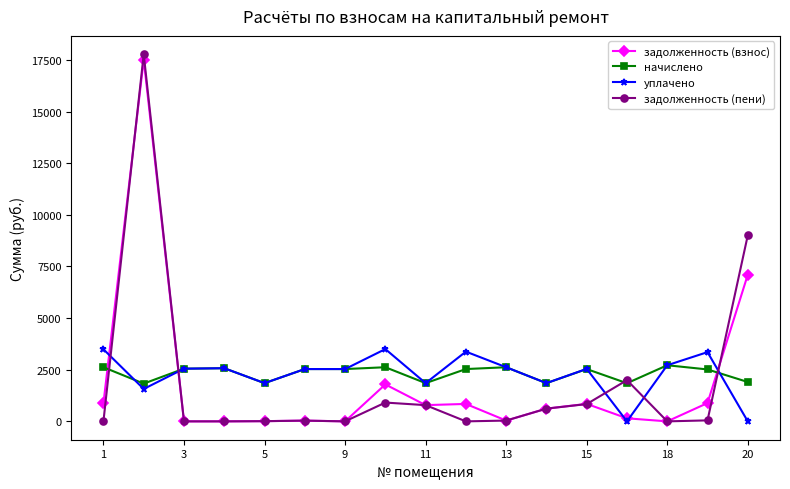

What is the maximum value shown in the chart?

17777.1